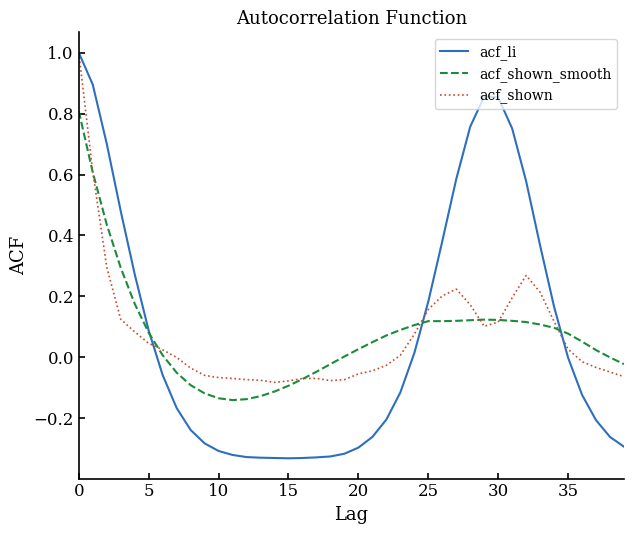

Which series has the largest range (max minus min)?

acf_li